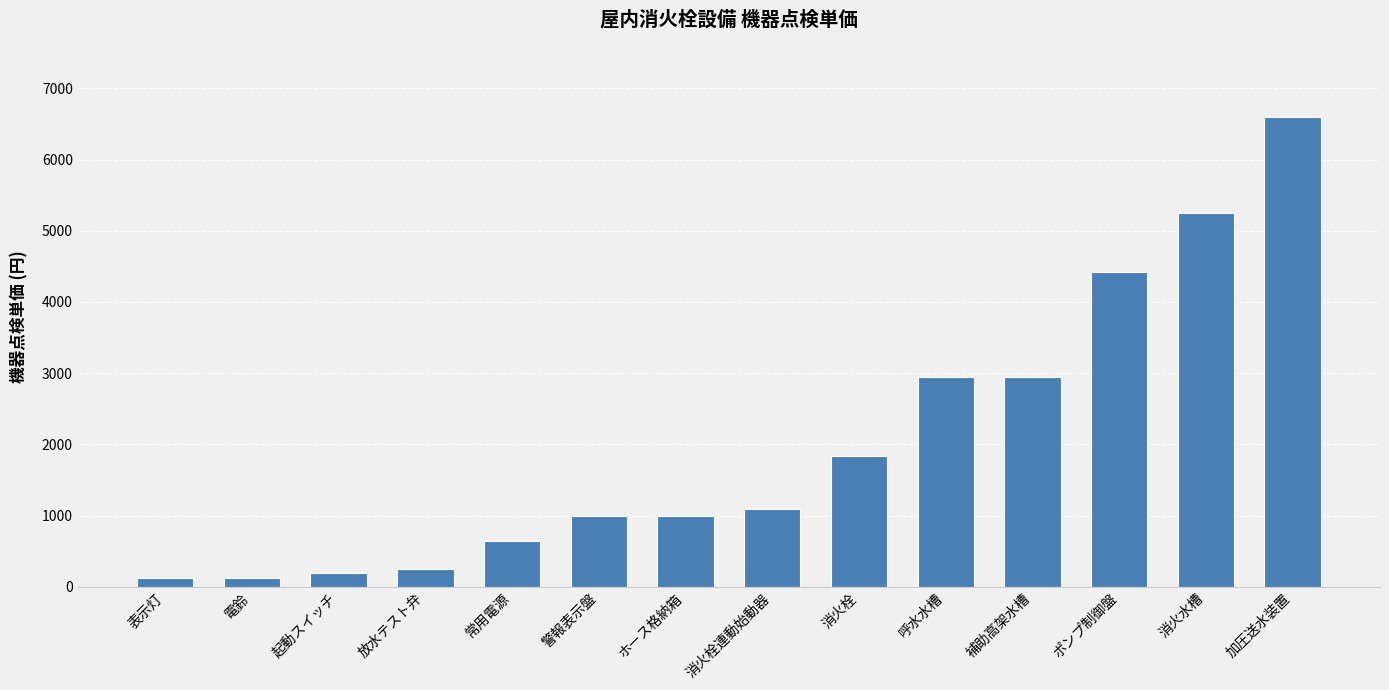

Count the number of data series in this chart.

1